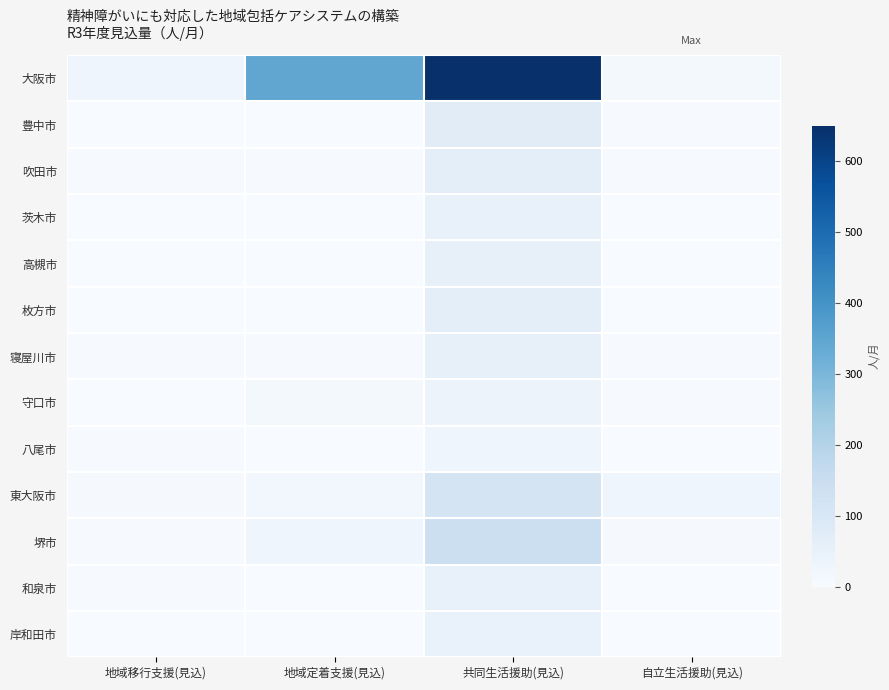

Reading left to right, list all the values displayed in this chart.

大阪市: 地域移行支援(見込)=27	地域定着支援(見込)=346	共同生活援助(見込)=650	自立生活援助(見込)=13
豊中市: 地域移行支援(見込)=2	地域定着支援(見込)=2	共同生活援助(見込)=73	自立生活援助(見込)=3
吹田市: 地域移行支援(見込)=3	地域定着支援(見込)=3	共同生活援助(見込)=62	自立生活援助(見込)=4
茨木市: 地域移行支援(見込)=1	地域定着支援(見込)=2	共同生活援助(見込)=47	自立生活援助(見込)=0
高槻市: 地域移行支援(見込)=2	地域定着支援(見込)=2	共同生活援助(見込)=51	自立生活援助(見込)=1
枚方市: 地域移行支援(見込)=1	地域定着支援(見込)=1	共同生活援助(見込)=63	自立生活援助(見込)=0
寝屋川市: 地域移行支援(見込)=3	地域定着支援(見込)=5	共同生活援助(見込)=53	自立生活援助(見込)=4
守口市: 地域移行支援(見込)=1	地域定着支援(見込)=15	共同生活援助(見込)=37	自立生活援助(見込)=4
八尾市: 地域移行支援(見込)=4	地域定着支援(見込)=1	共同生活援助(見込)=30	自立生活援助(見込)=1
東大阪市: 地域移行支援(見込)=6	地域定着支援(見込)=17	共同生活援助(見込)=116	自立生活援助(見込)=26
堺市: 地域移行支援(見込)=3	地域定着支援(見込)=26	共同生活援助(見込)=141	自立生活援助(見込)=7
和泉市: 地域移行支援(見込)=3	地域定着支援(見込)=0	共同生活援助(見込)=50	自立生活援助(見込)=0
岸和田市: 地域移行支援(見込)=1	地域定着支援(見込)=1	共同生活援助(見込)=44	自立生活援助(見込)=1